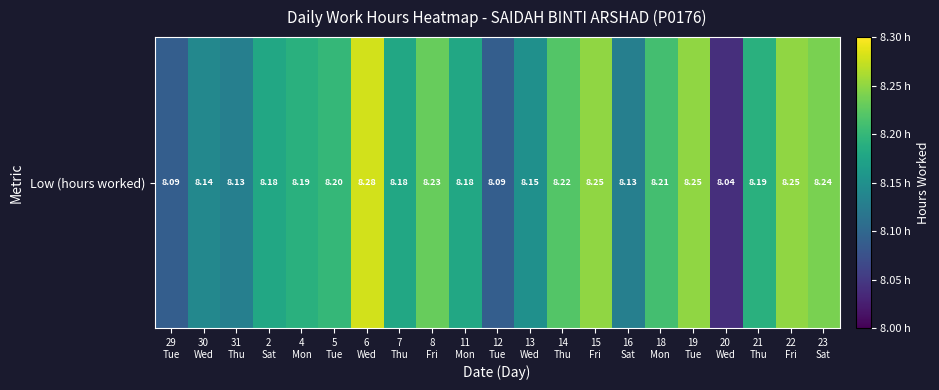

Reading left to right, transcribe all the data shown in this chart.

8.1	8.1	8.1	8.2	8.2	8.2	8.3	8.2	8.2	8.2	8.1	8.2	8.2	8.2	8.1	8.2	8.2	8.0	8.2	8.2	8.2